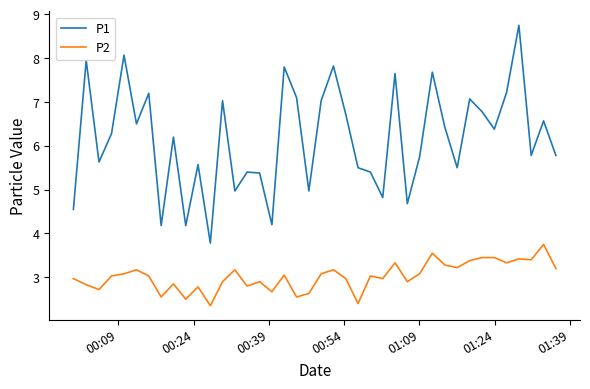

True or false: P2 and P1 intersect in this chart.

False